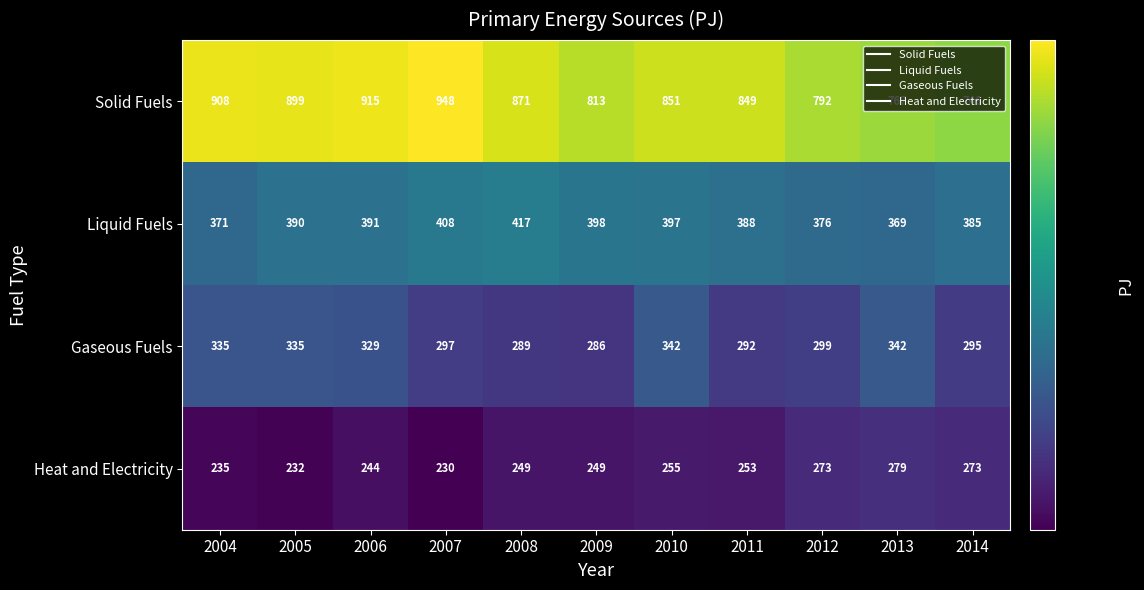

What is the difference between the highest and lowest values at 2009?

564